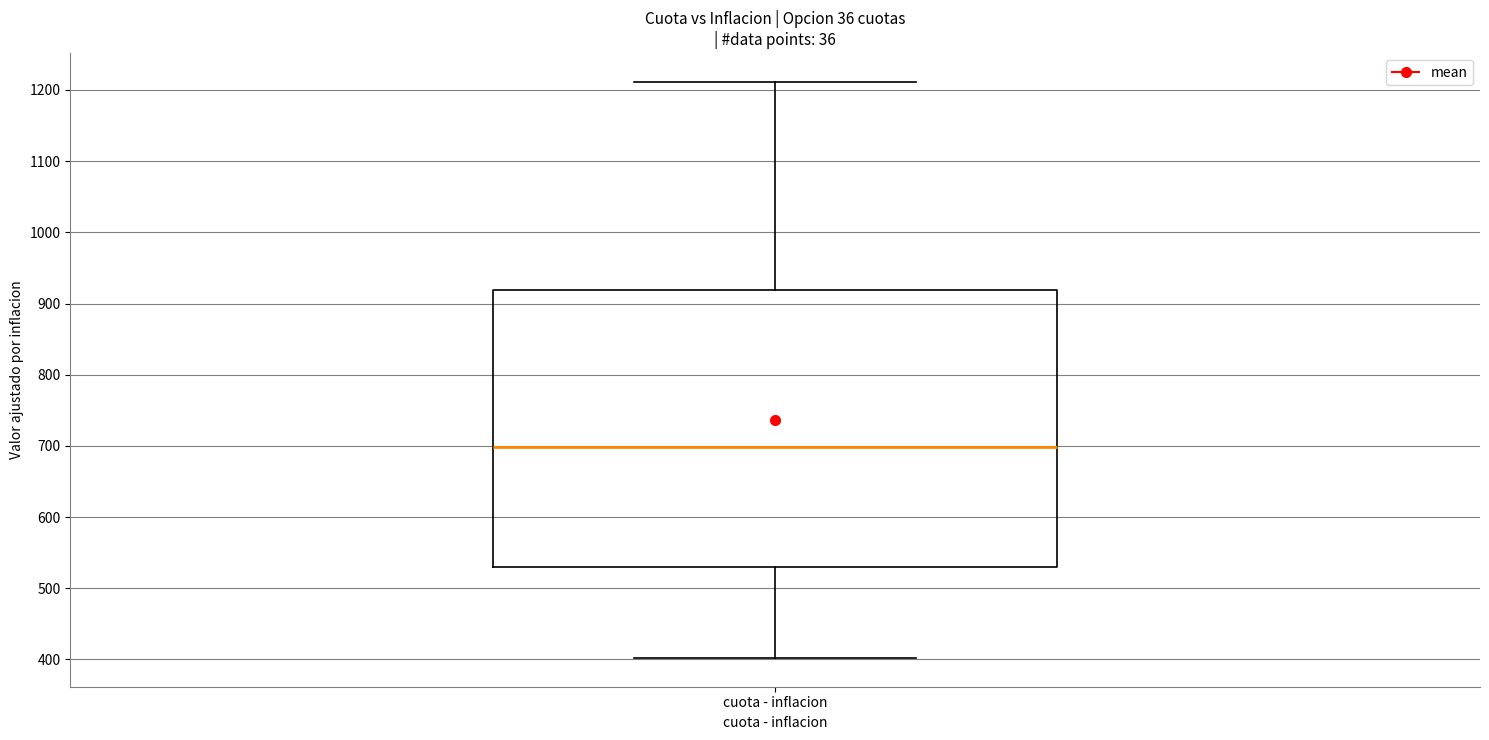

Transcribe this box plot: give where the median line is, the range the box spans, and where the two whiskers end, as read against the y-axis. The values are not printed on the chart, so give them approximately, as read against the axis.

median 700, box 530 to 920, whiskers 400 to 1210